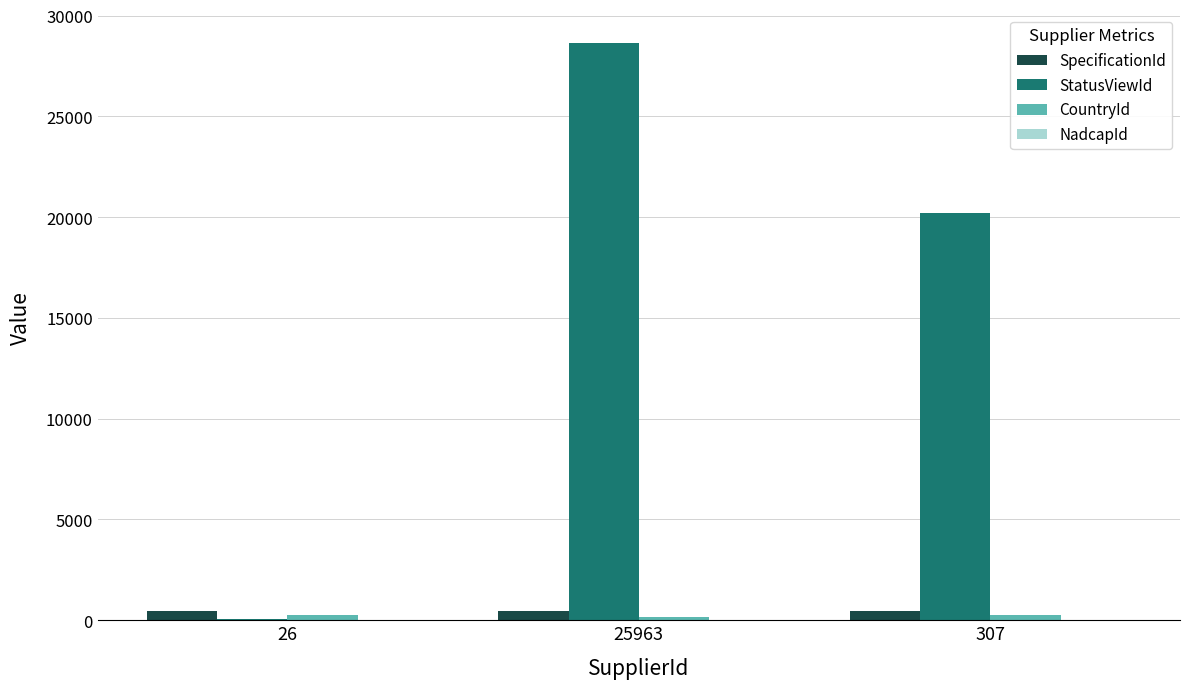

Which series has the largest total across all categories?

StatusViewId